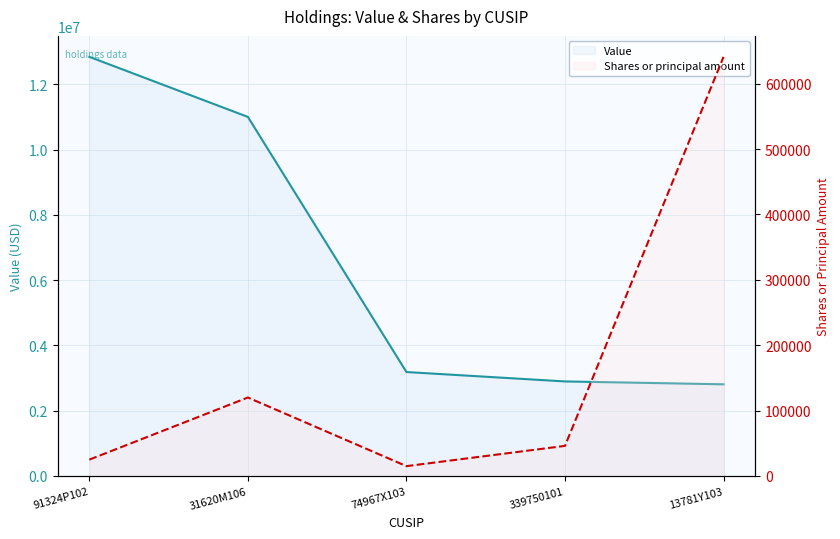

Which category has the highest value in the Shares or principal amount series?

13781Y103